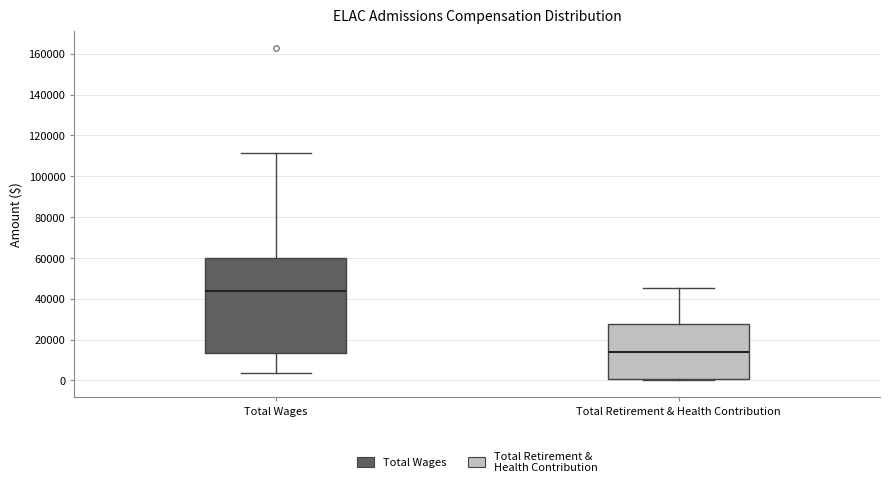

Where is the upper edge of the box for Total Retirement & Health Contribution on the y-axis? The values are not printed on the chart, so give them approximately, as read against the axis.

28000